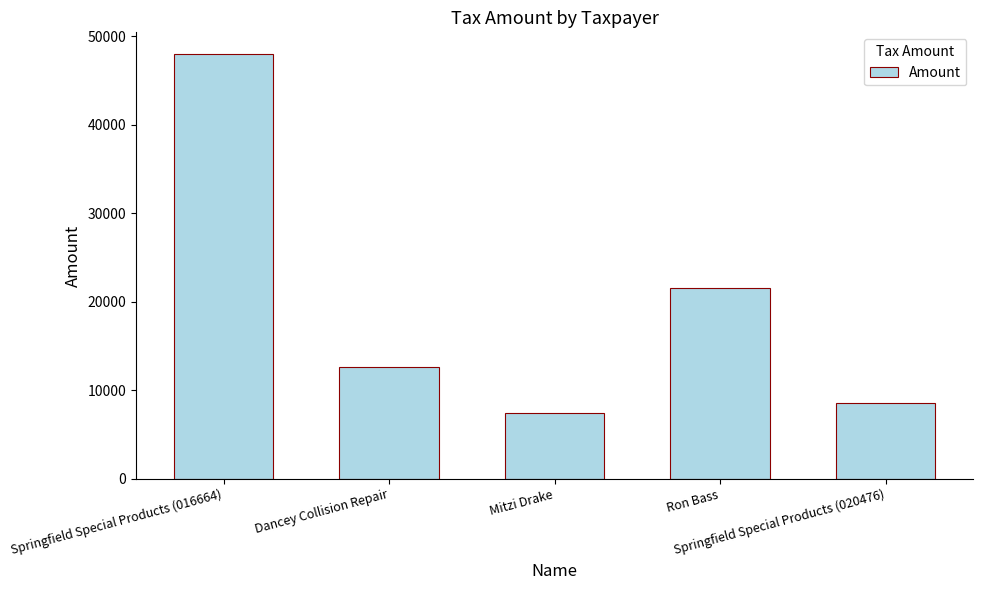

What is the difference between the second highest and second lowest values?

13048